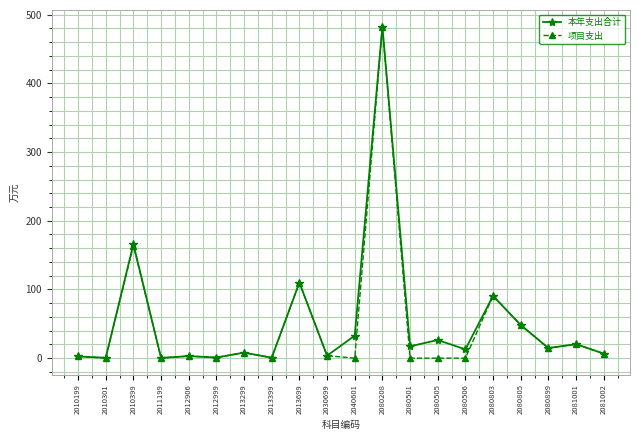

Is the value of 本年支出合计 at 2011199 greater than the value of 项目支出 at 2013699?

No